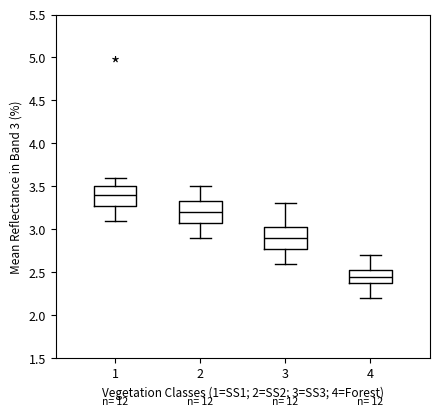

Reading left to right, read every box against the y-axis: the position of its median line, the range the box covers, and the ends of its whiskers. The values are not printed on the chart, so give them approximately, as read against the axis.

1: median 3.40, box 3.30 to 3.50, whiskers 3.10 to 3.60
2: median 3.20, box 3.10 to 3.35, whiskers 2.90 to 3.50
3: median 2.90, box 2.80 to 3.05, whiskers 2.60 to 3.30
4: median 2.45, box 2.40 to 2.55, whiskers 2.20 to 2.70